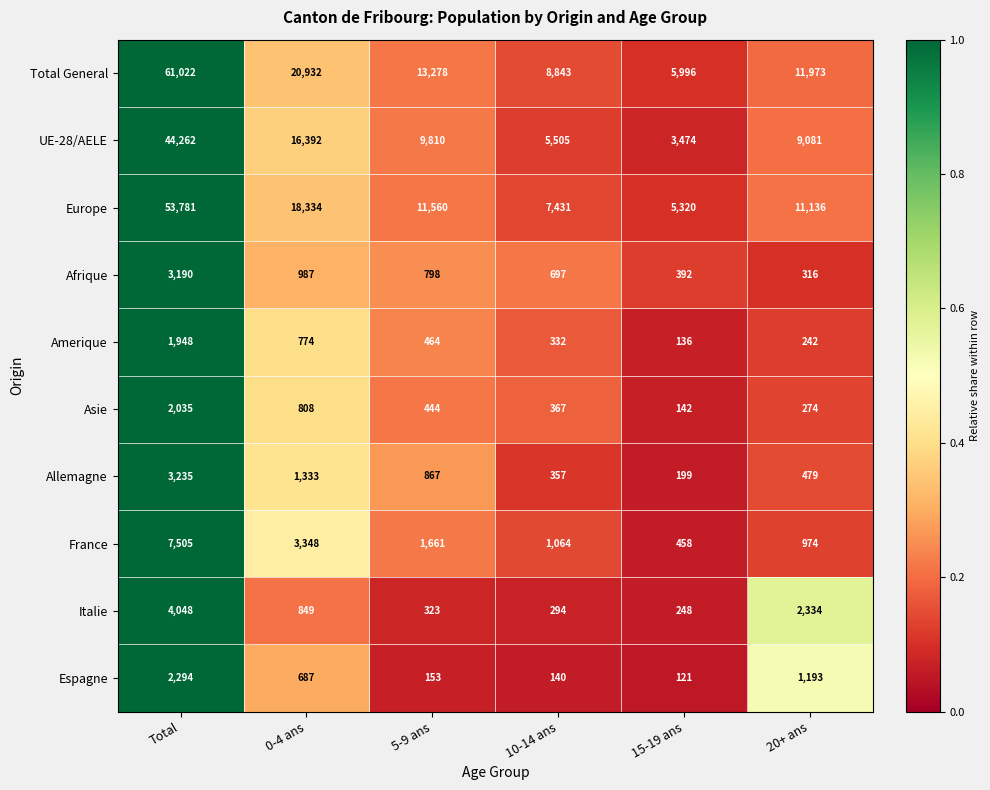

Which category has the highest value in the France series?

Total